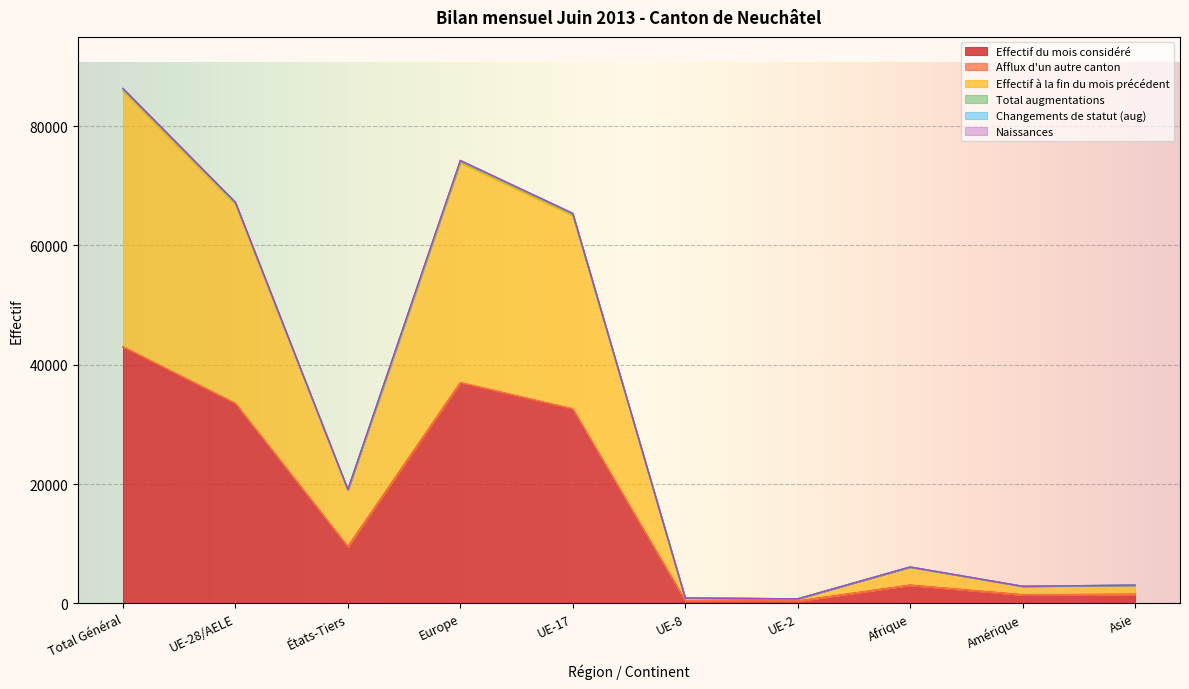

What is the maximum value for Effectif à la fin du mois précédent?

85864